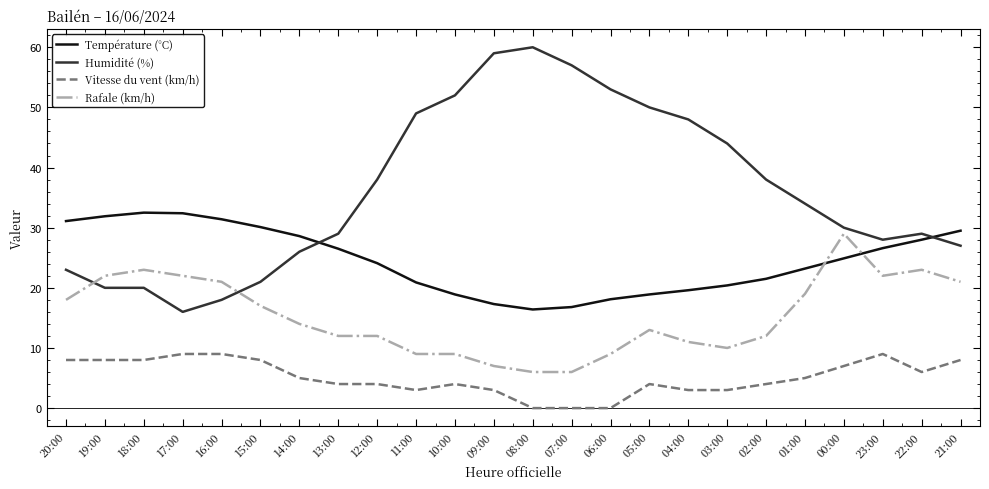

List the series in order of their overall mean, highest first.

Humidité (%), Température (°C), Rafale (km/h), Vitesse du vent (km/h)